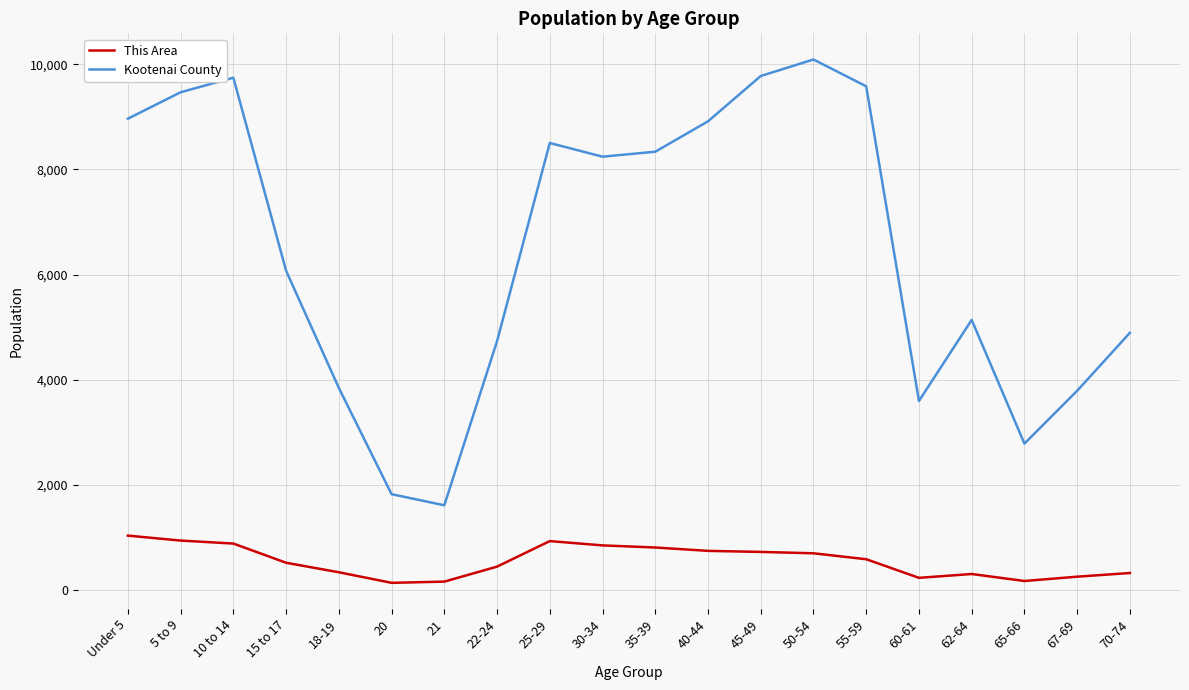

Is this an area chart (filled region under the line)?

No